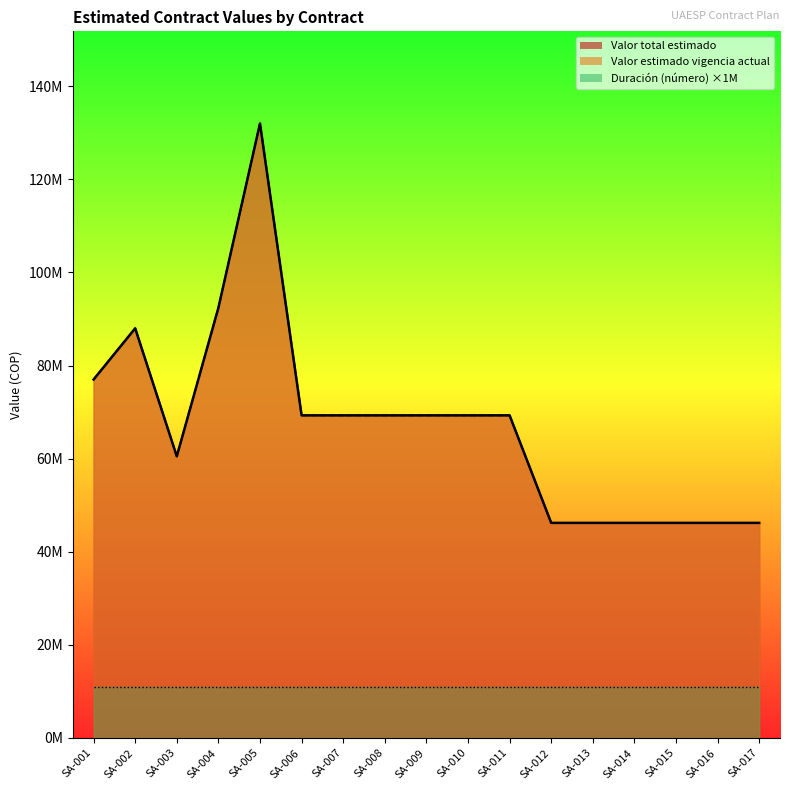

What is the difference between the second highest and minimum values in the Valor total estimado series?

46200000